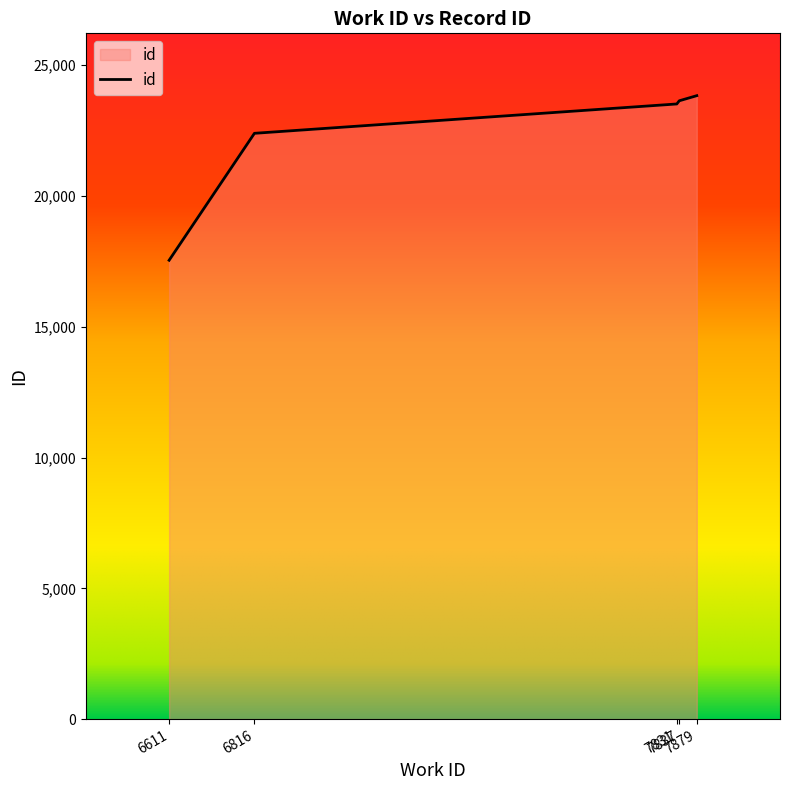

What value does the data have at 7879, to the nearest 50?

23850